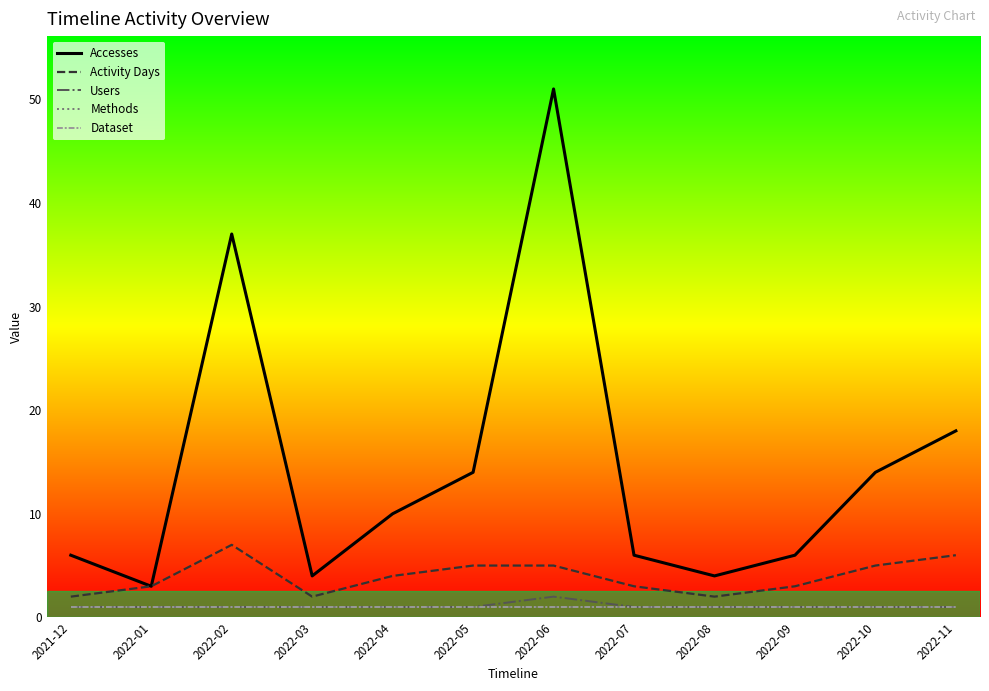

At which label does Users reach its minimum?

2021-12